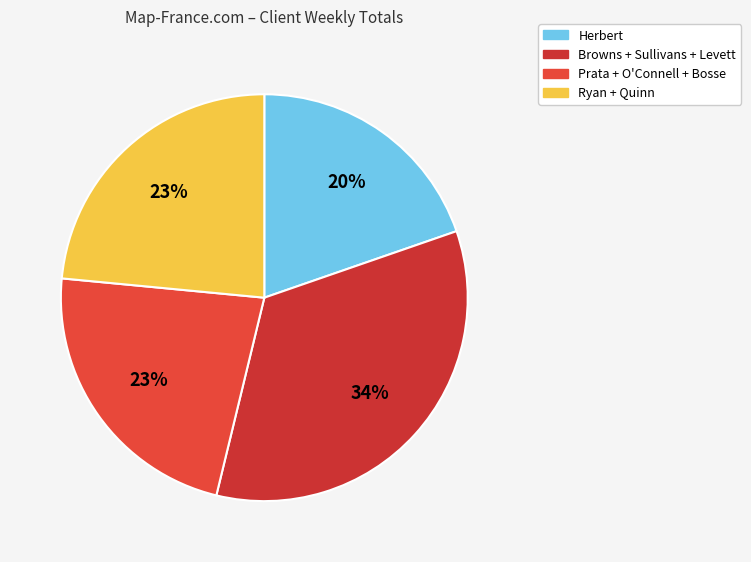

How many slices are in this pie chart?

4